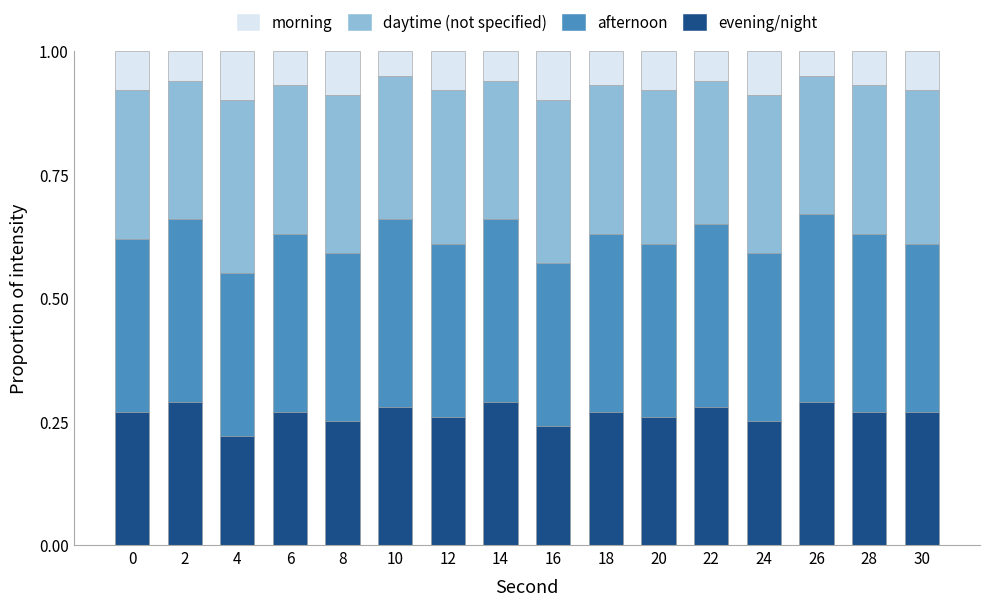

What is the sum of the evening/night values at 12 and 20?

0.5